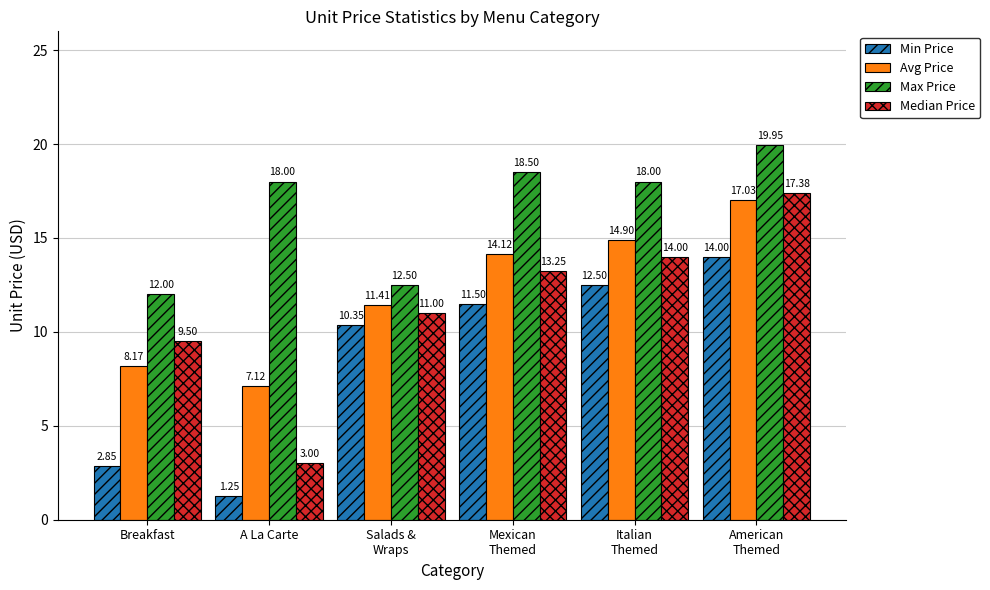

How many bars are there in each group?

4